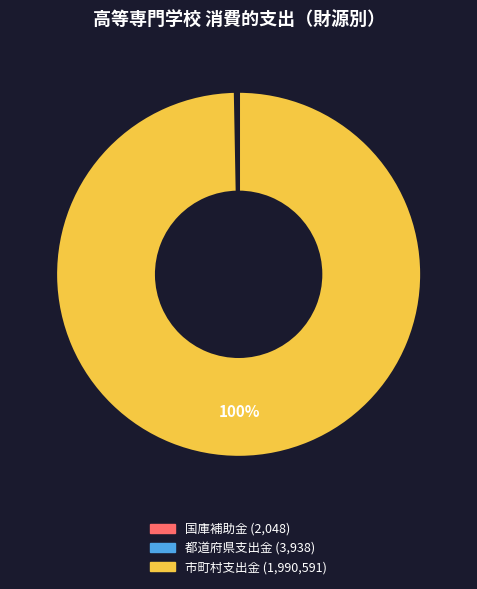

Which slice is the largest?

市町村支出金